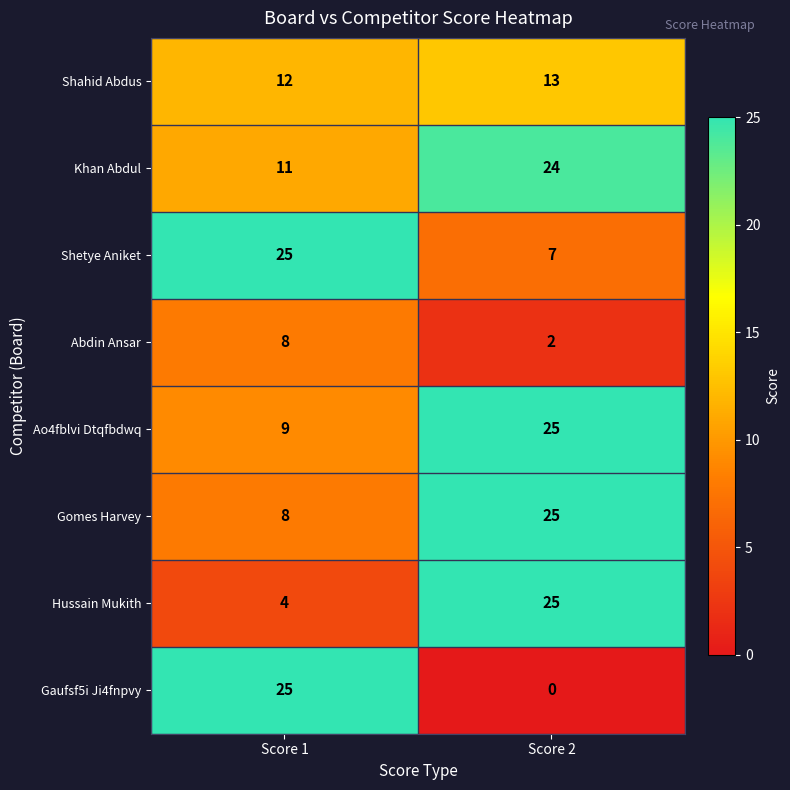

At which category is the sum across all series the highest?

Score 2